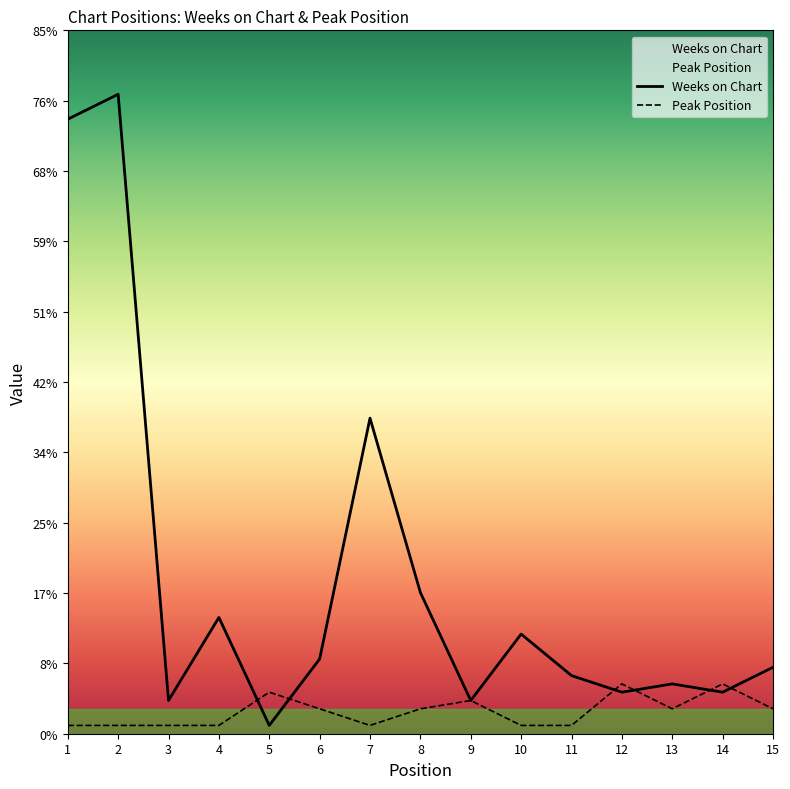

At 11, list the series in order from smallest to largest.

Peak Position, Weeks on Chart